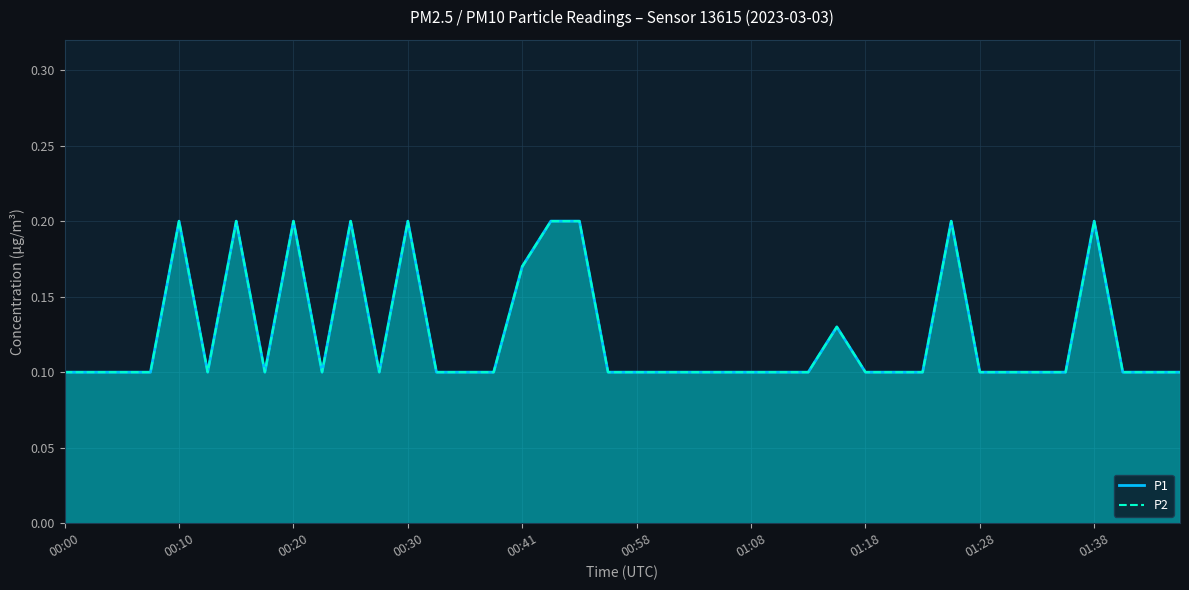

What is the sum of the P1 values at 32 and 14?

0.2